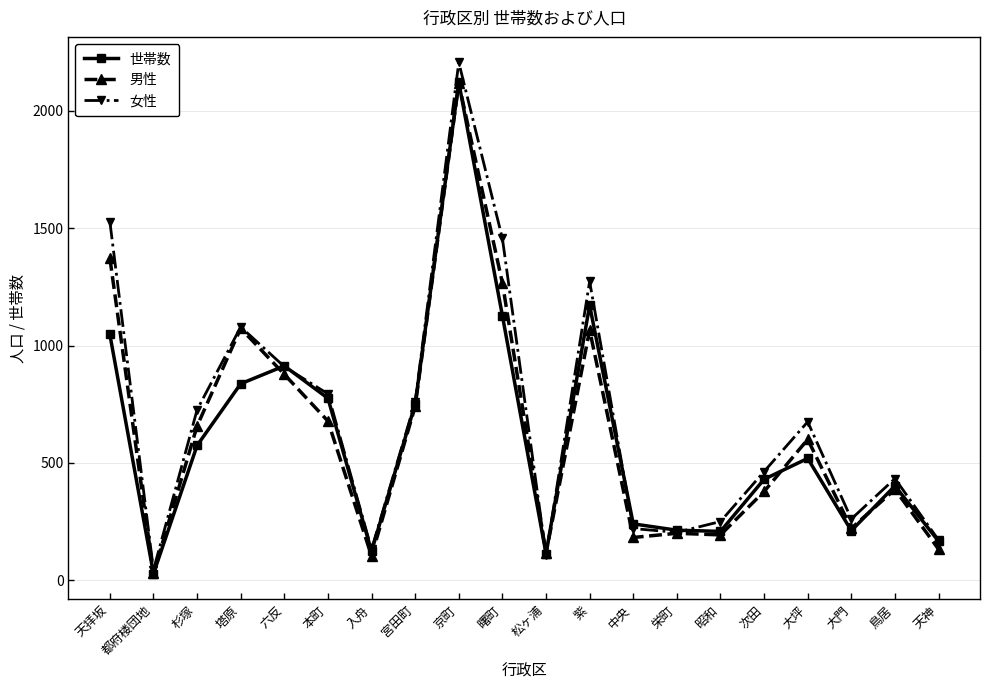

True or false: 男性 and 世帯数 cross at least once.

True